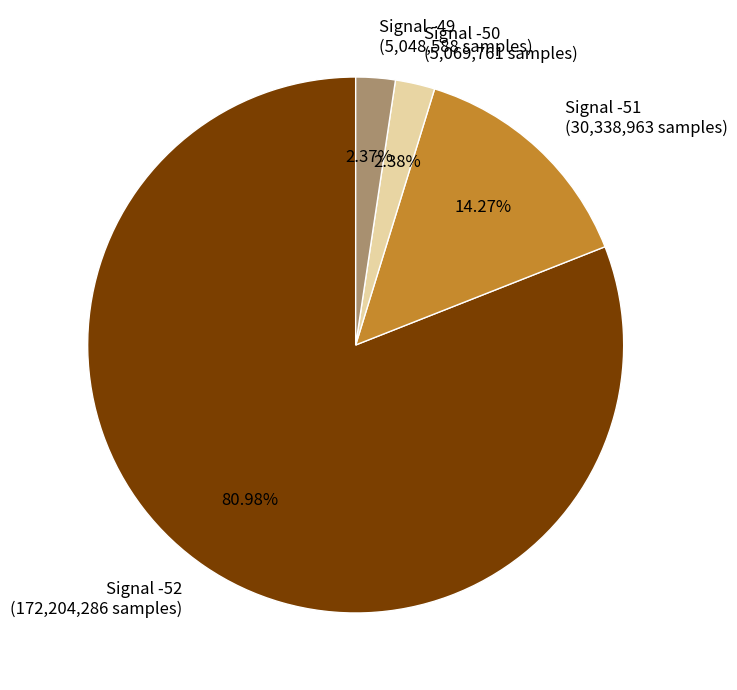

Count the number of slices in the pie.

4